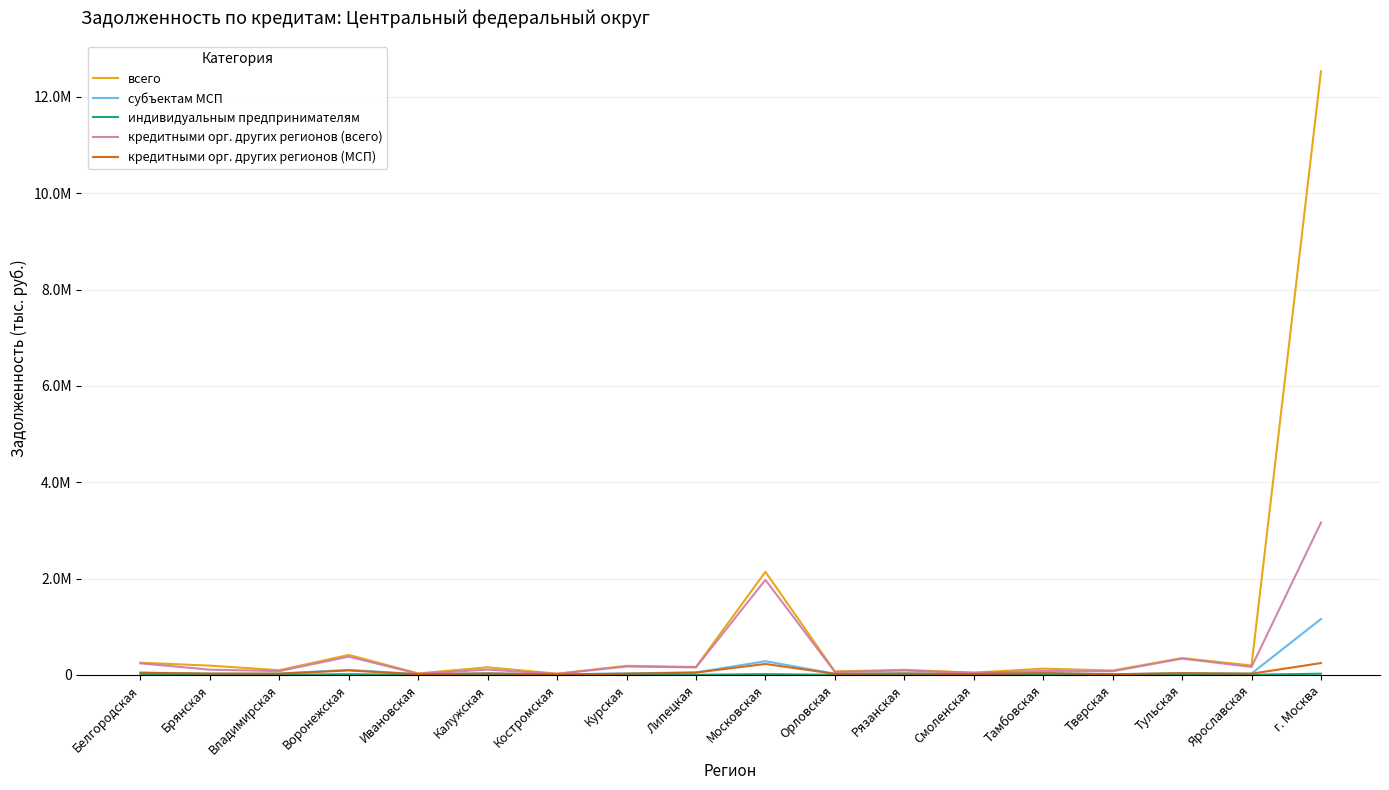

At which category does всего reach its first local valley?

Владимирская